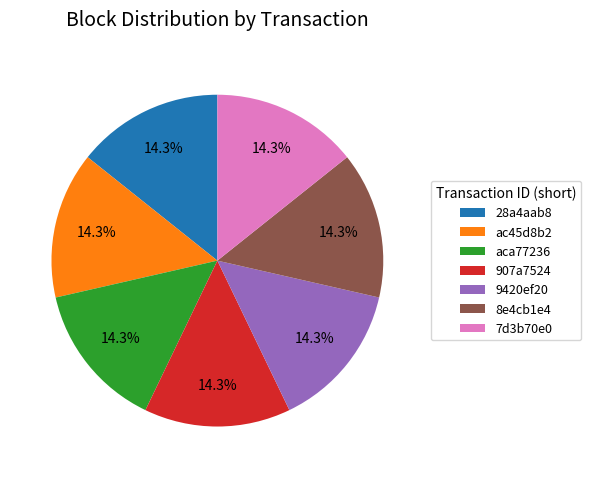

What is the ratio of the value at 9420ef20 to the value at 907a7524?

1.0